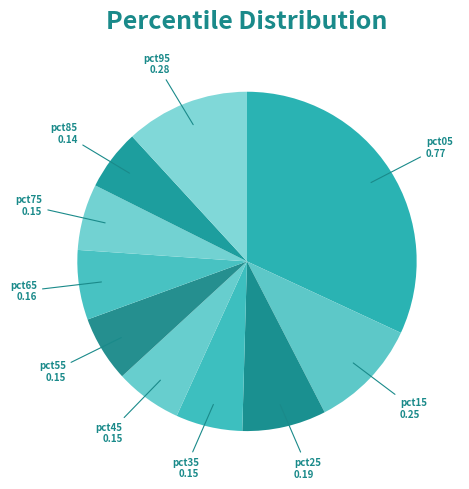

How many slices are in this pie chart?

10